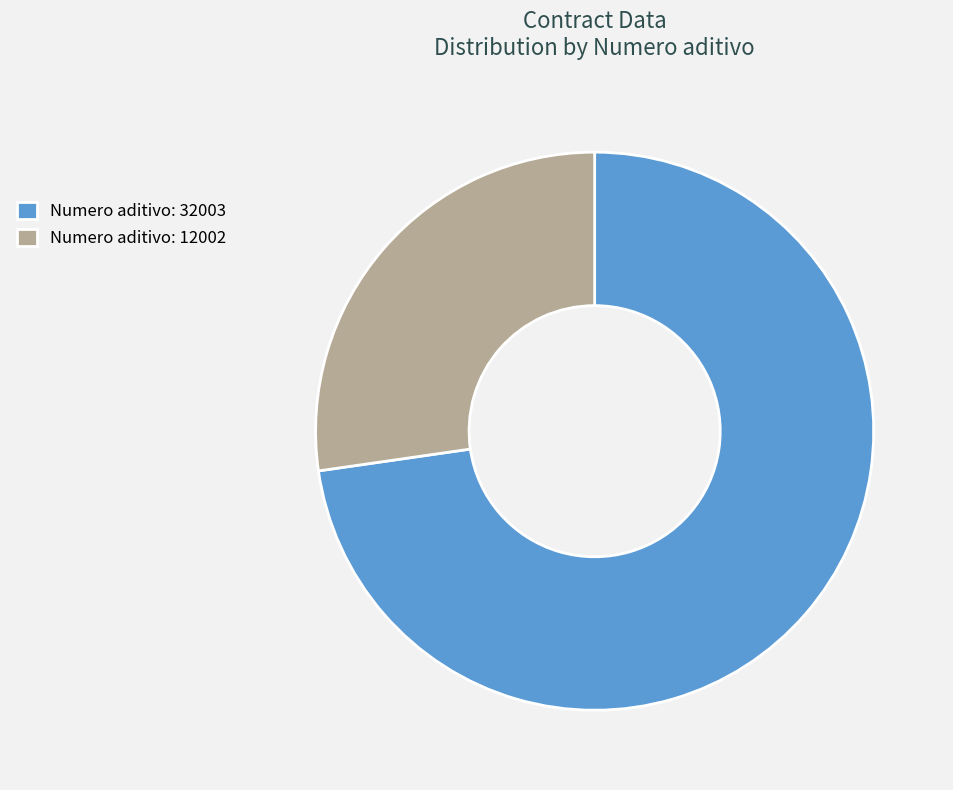

Which category accounts for the majority?

Numero aditivo: 32003